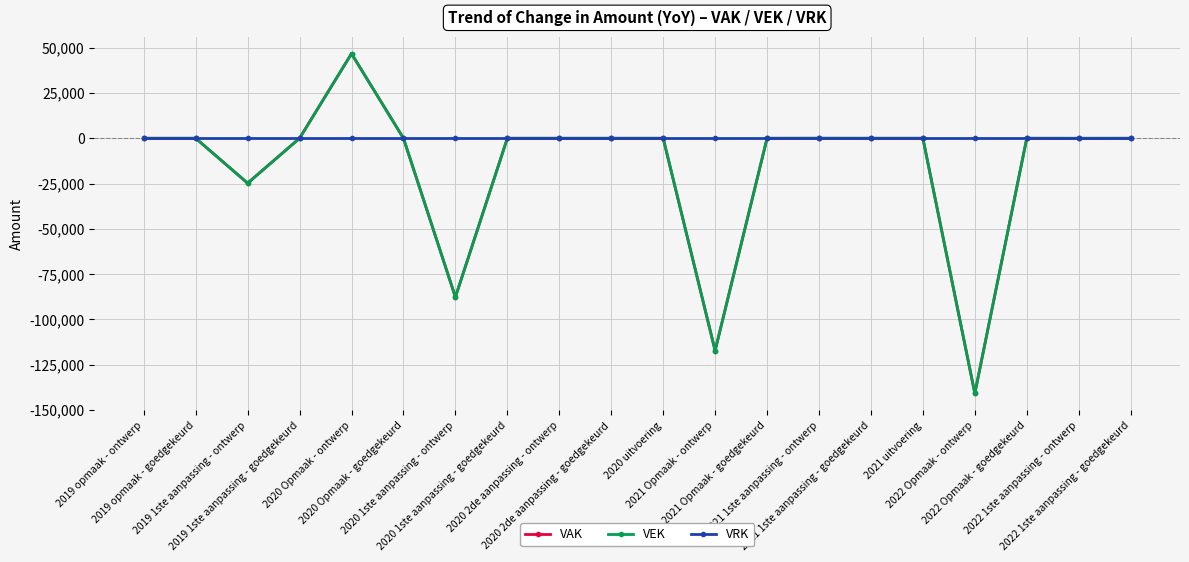

Is this an area chart (filled region under the line)?

No